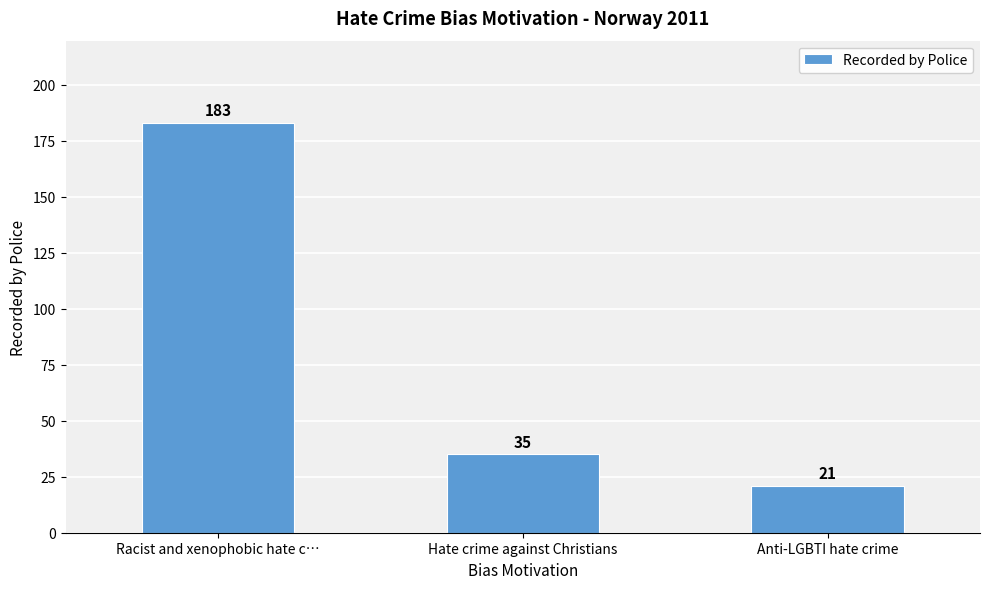

Where is the data nearest to the value 102?

Hate crime against Christians